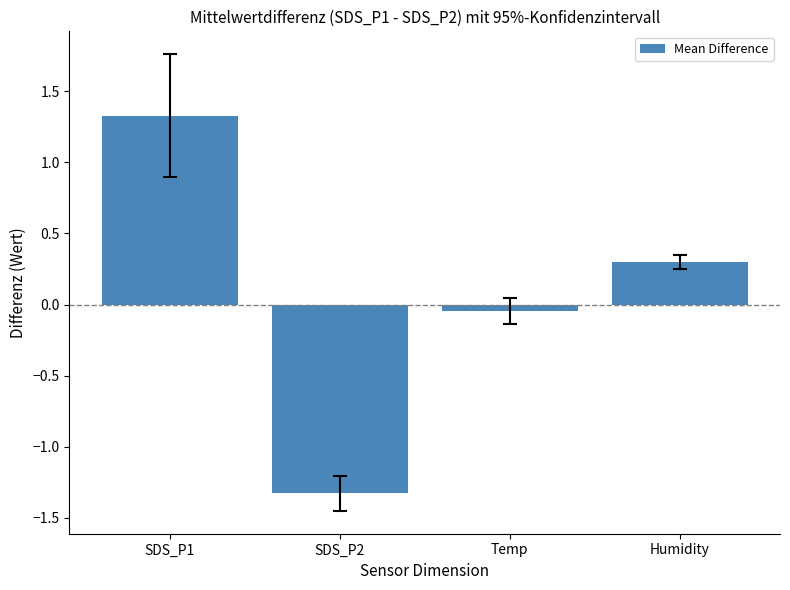

List the labels in order of value, smallest first.

SDS_P2, Temp, Humidity, SDS_P1